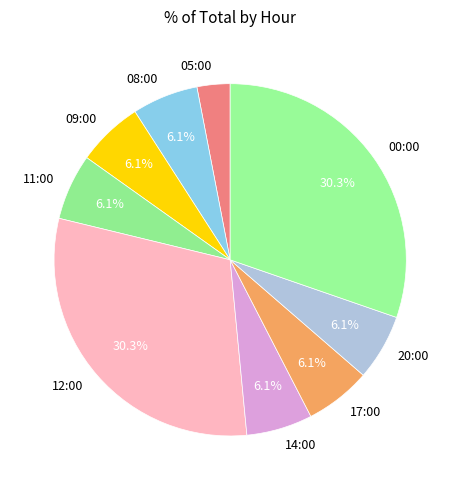

Is 05:00 the majority of the pie?

No